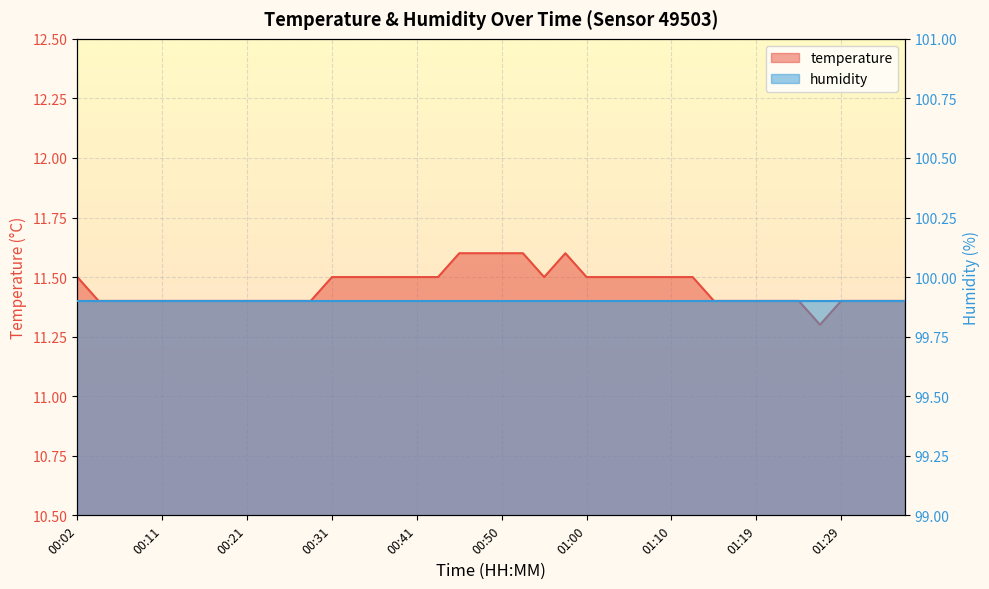

What is the sum of the values at 01:19 and 00:19?

22.8